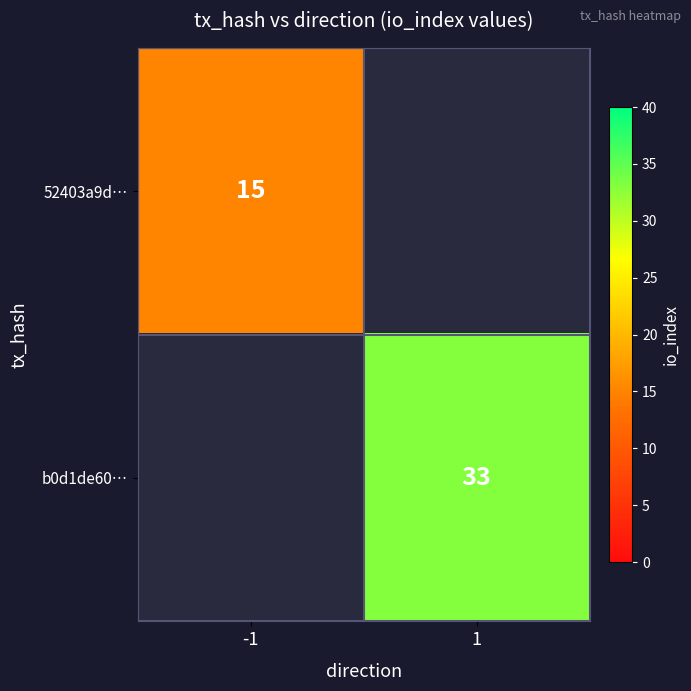

Is it true that 52403a9d… equals 15 at -1?

True